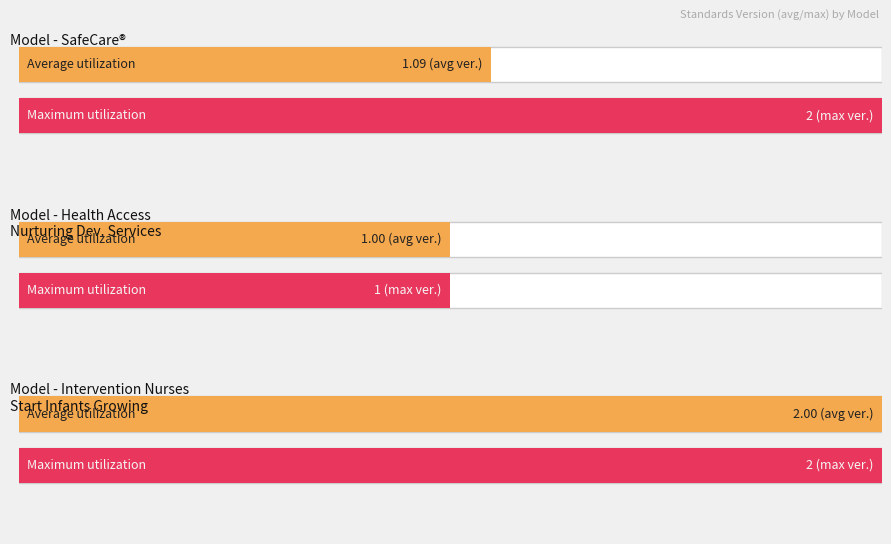

Rank the series by their maximum value, from lowest to highest.

Average utilization, Maximum utilization